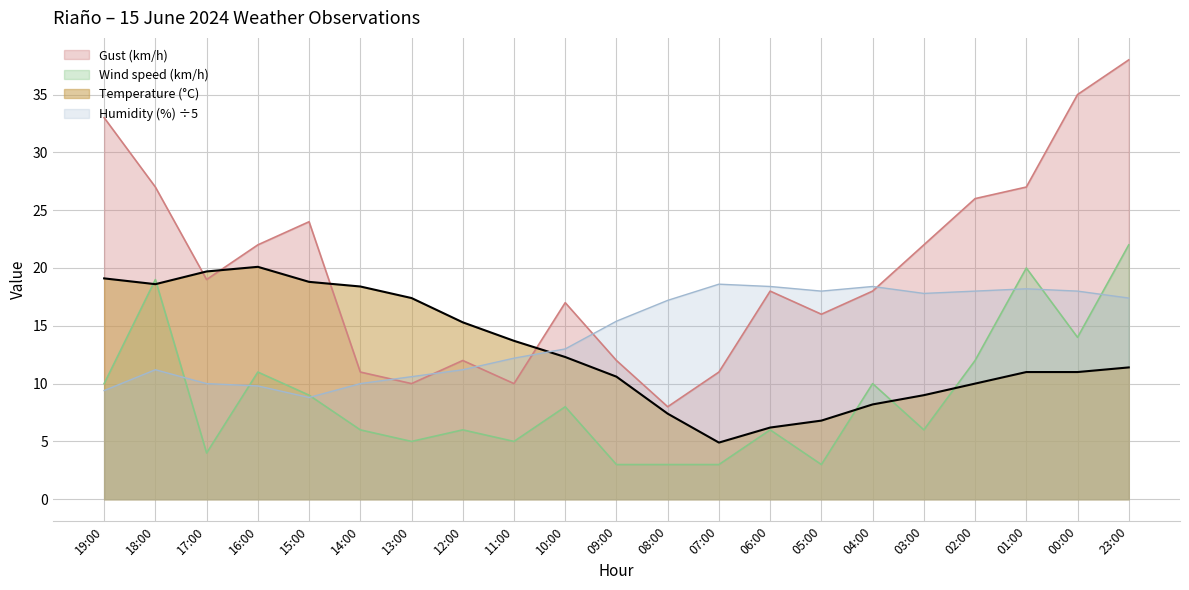

Reading right to left, list all the values displayed in this chart.

Temperature (°C): 23:00=11.4	00:00=11.0	01:00=11.0	02:00=10.0	03:00=9.0	04:00=8.2	05:00=6.8	06:00=6.2	07:00=4.9	08:00=7.4	09:00=10.6	10:00=12.3	11:00=13.7	12:00=15.3	13:00=17.4	14:00=18.4	15:00=18.8	16:00=20.1	17:00=19.7	18:00=18.6	19:00=19.1
Humidity (%): 23:00=17.4	00:00=18.0	01:00=18.2	02:00=18.0	03:00=17.8	04:00=18.4	05:00=18.0	06:00=18.4	07:00=18.6	08:00=17.2	09:00=15.4	10:00=13.0	11:00=12.2	12:00=11.2	13:00=10.6	14:00=10.0	15:00=8.8	16:00=9.8	17:00=10.0	18:00=11.2	19:00=9.4
Wind speed (km/h): 23:00=22.0	00:00=14.0	01:00=20.0	02:00=12.0	03:00=6.0	04:00=10.0	05:00=3.0	06:00=6.0	07:00=3.0	08:00=3.0	09:00=3.0	10:00=8.0	11:00=5.0	12:00=6.0	13:00=5.0	14:00=6.0	15:00=9.0	16:00=11.0	17:00=4.0	18:00=19.0	19:00=10.0
Gust (km/h): 23:00=38.0	00:00=35.0	01:00=27.0	02:00=26.0	03:00=22.0	04:00=18.0	05:00=16.0	06:00=18.0	07:00=11.0	08:00=8.0	09:00=12.0	10:00=17.0	11:00=10.0	12:00=12.0	13:00=10.0	14:00=11.0	15:00=24.0	16:00=22.0	17:00=19.0	18:00=27.0	19:00=33.0